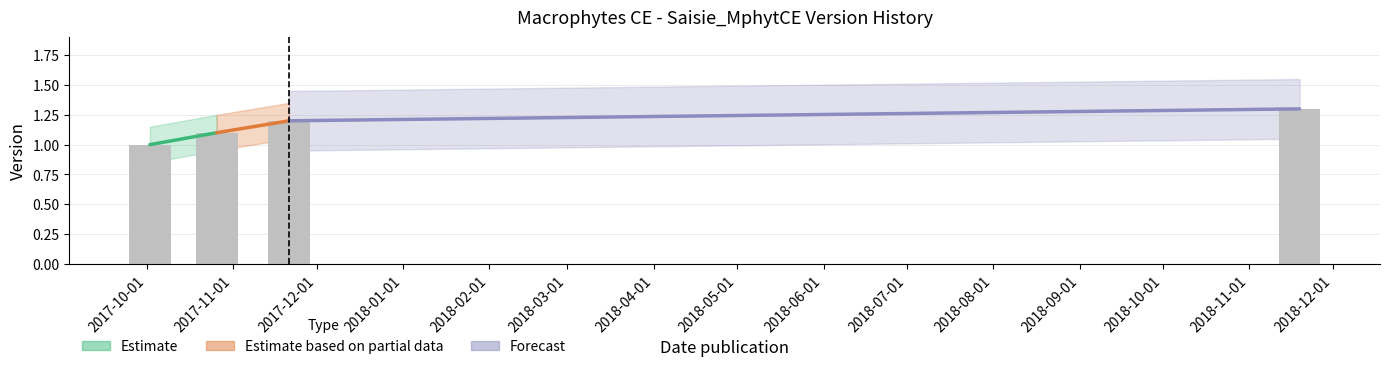

What is the value of the 3rd bar from the left?

1.2